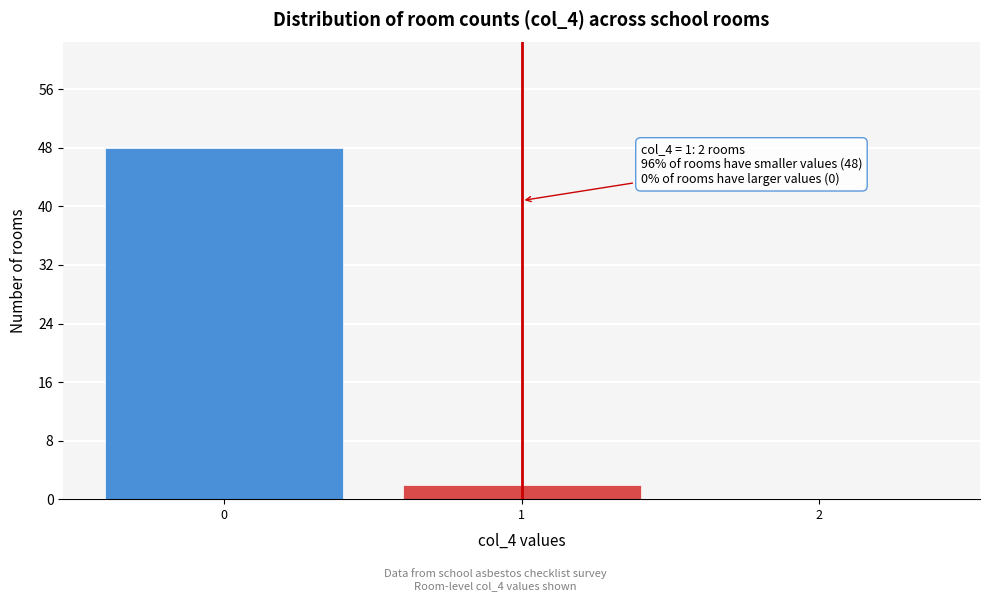

Reading left to right, transcribe all the data shown in this chart.

0=48	1=2	2=0